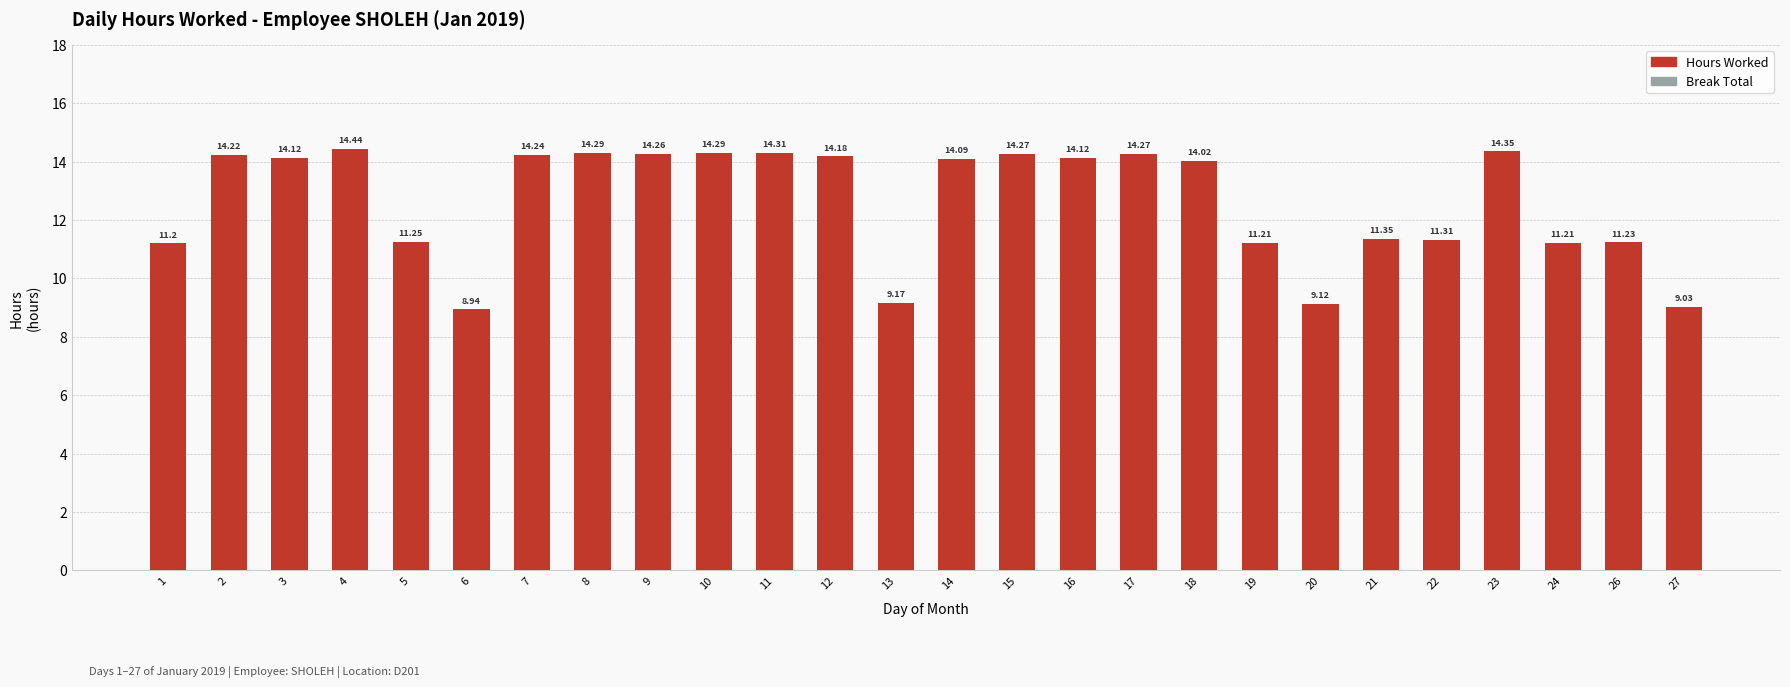

Which has a higher value, 22 or 17?

17